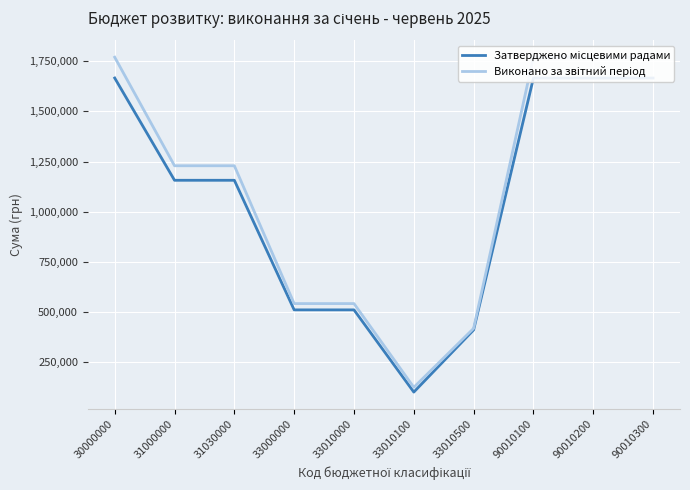

At how many categories does at least one series exceed 472058?

8